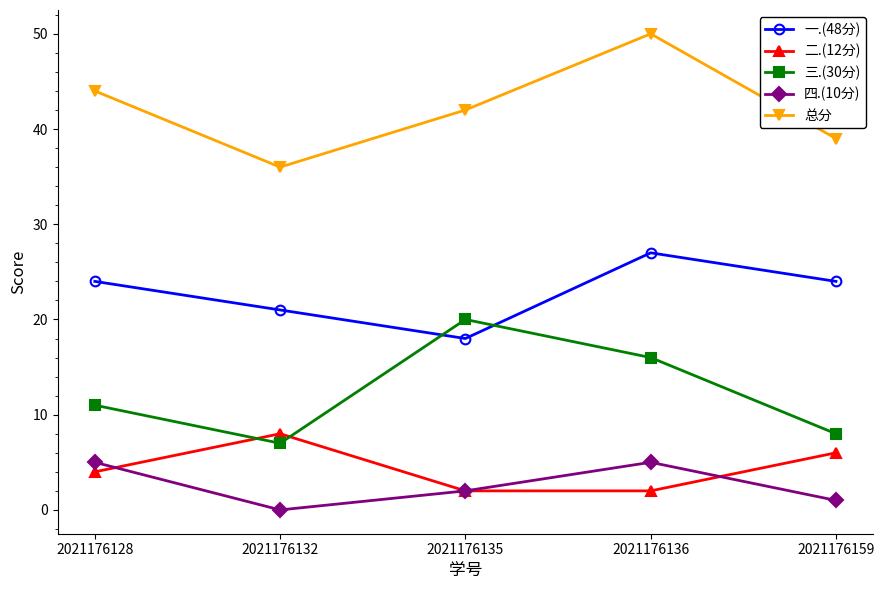

Which series changed the most between 2021176136 and 2021176159?

总分